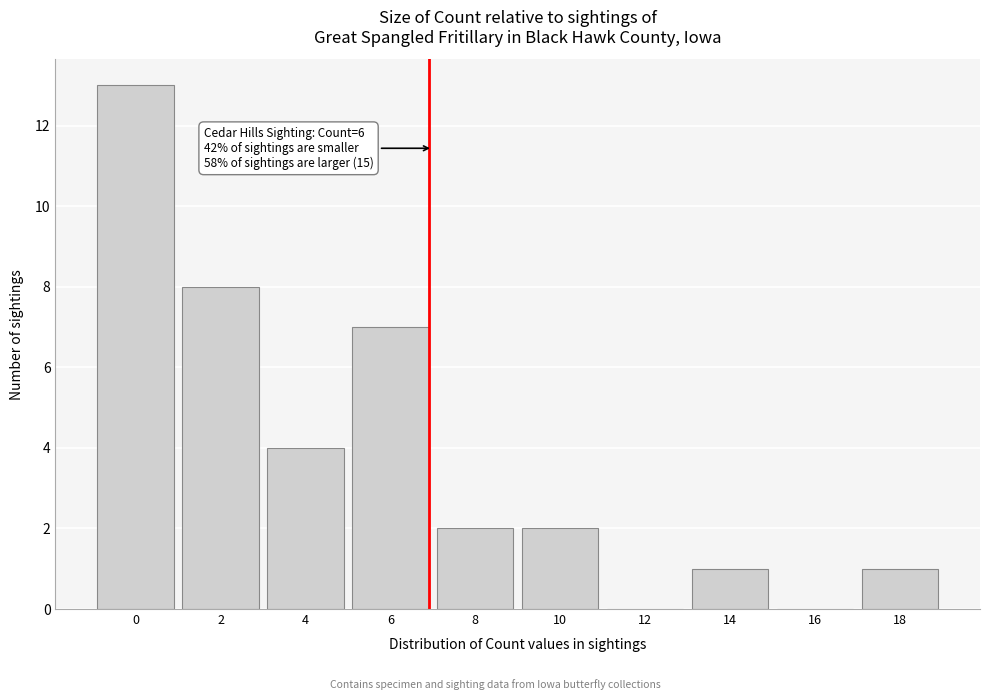

Reading left to right, list all the values displayed in this chart.

0=13	2=8	4=4	6=7	8=2	10=2	12=0	14=1	16=0	18=1